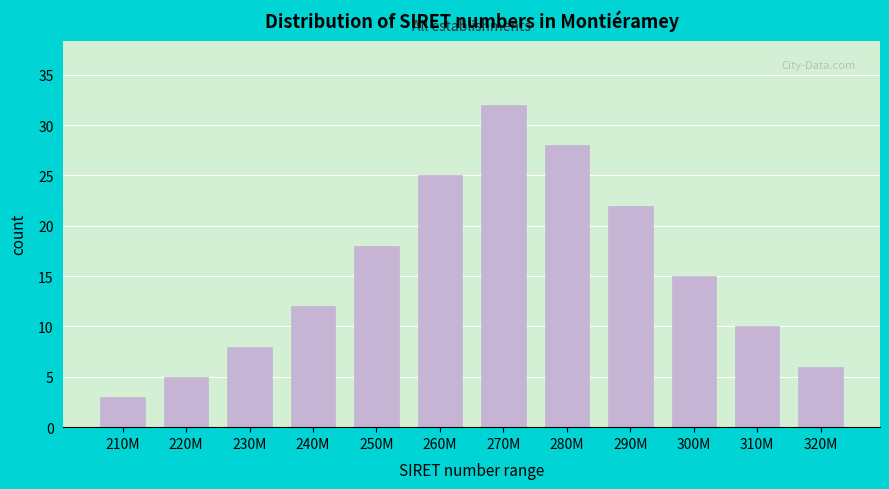

Reading left to right, list all the values displayed in this chart.

210M=3	220M=5	230M=8	240M=12	250M=18	260M=25	270M=32	280M=28	290M=22	300M=15	310M=10	320M=6